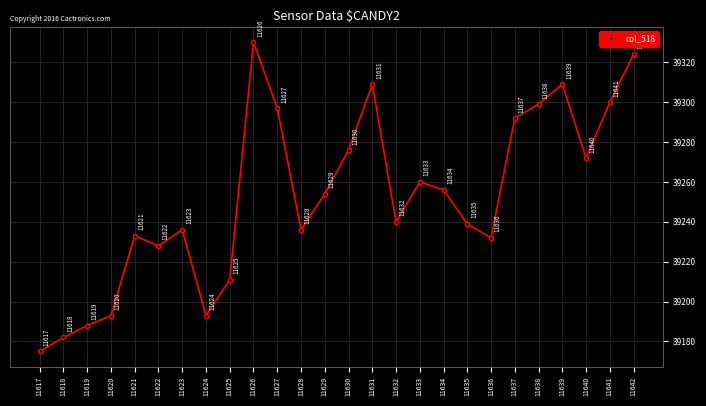

What is the approximate value at 11628?

39236